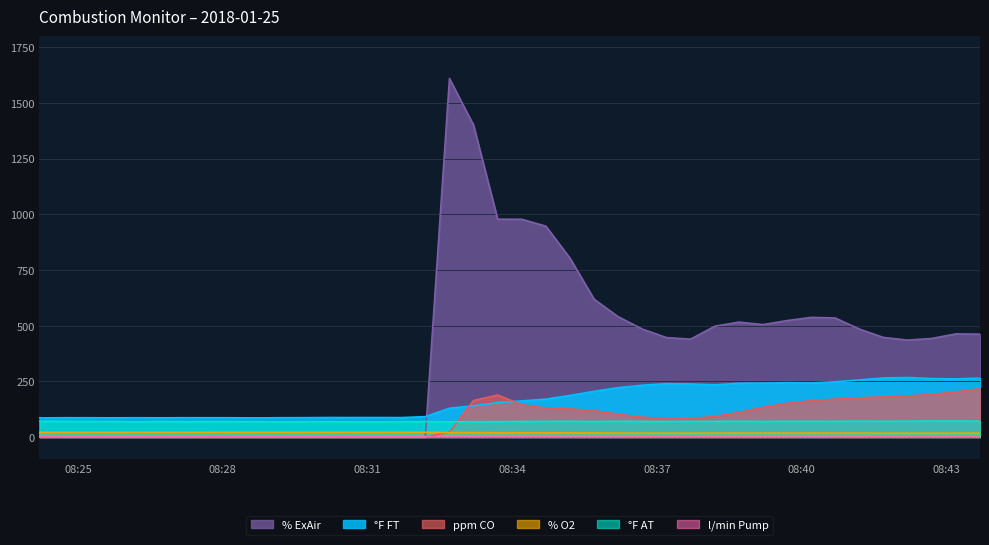

Reading left to right, extract all data points from this chart.

°F FT: 85.7	86.5	86.4	86.0	86.4	86.0	86.5	86.5	86.3	85.6	86.5	86.7	87.5	87.2	87.4	87.1	91.4	129.1	140.1	154.5	161.8	169.9	186.5	204.9	221.3	232.2	239.4	237.9	234.1	241.3	241.7	243.8	242.5	247.5	256.1	265.0	266.9	262.1	261.1	264.1
ppm CO: 0.0	1.0	0.0	0.0	0.0	0.0	0.0	0.0	0.0	0.0	0.0	0.0	0.0	0.0	0.0	0.0	0.0	21.0	164.0	188.0	145.0	130.0	126.0	118.0	102.0	89.0	82.0	83.0	92.0	110.0	133.0	151.0	163.0	170.0	176.0	180.0	184.0	191.0	202.0	217.0
% O2: 21.0	21.0	21.0	21.0	21.0	21.0	21.0	21.1	21.1	21.1	21.1	21.1	21.1	21.1	21.1	21.1	21.1	19.8	19.6	19.1	19.1	19.0	18.7	18.1	17.7	17.4	17.2	17.1	17.5	17.6	17.5	17.6	17.7	17.7	17.4	17.2	17.1	17.1	17.3	17.3
°F AT: 70.3	70.2	69.7	69.8	68.6	69.5	69.0	69.5	69.4	69.0	68.6	68.8	68.9	68.5	68.1	68.9	69.1	68.0	68.5	68.8	69.7	70.1	70.6	69.6	70.7	69.9	69.7	70.1	70.2	70.7	69.8	70.5	70.3	70.2	71.1	70.5	71.0	71.7	71.4	71.2
l/min Pump: 2.4	0.8	0.8	0.8	0.8	0.8	0.8	0.8	0.8	0.8	0.8	0.8	0.8	0.8	0.8	0.8	0.8	0.7	0.6	0.6	0.5	0.5	0.4	0.3	0.3	0.3	0.3	0.2	0.2	0.2	0.2	0.2	0.2	0.2	0.2	0.2	0.2	0.2	0.2	0.2
% ExAir: 0.0	0.0	0.0	0.0	0.0	0.0	0.0	0.0	0.0	0.0	0.0	0.0	0.0	0.0	0.0	0.0	0.0	1609.2	1399.7	977.6	977.2	946.2	802.4	618.2	539.6	484.3	446.2	439.3	497.0	515.7	504.5	522.5	536.9	534.0	484.3	446.7	434.9	442.3	462.8	461.5